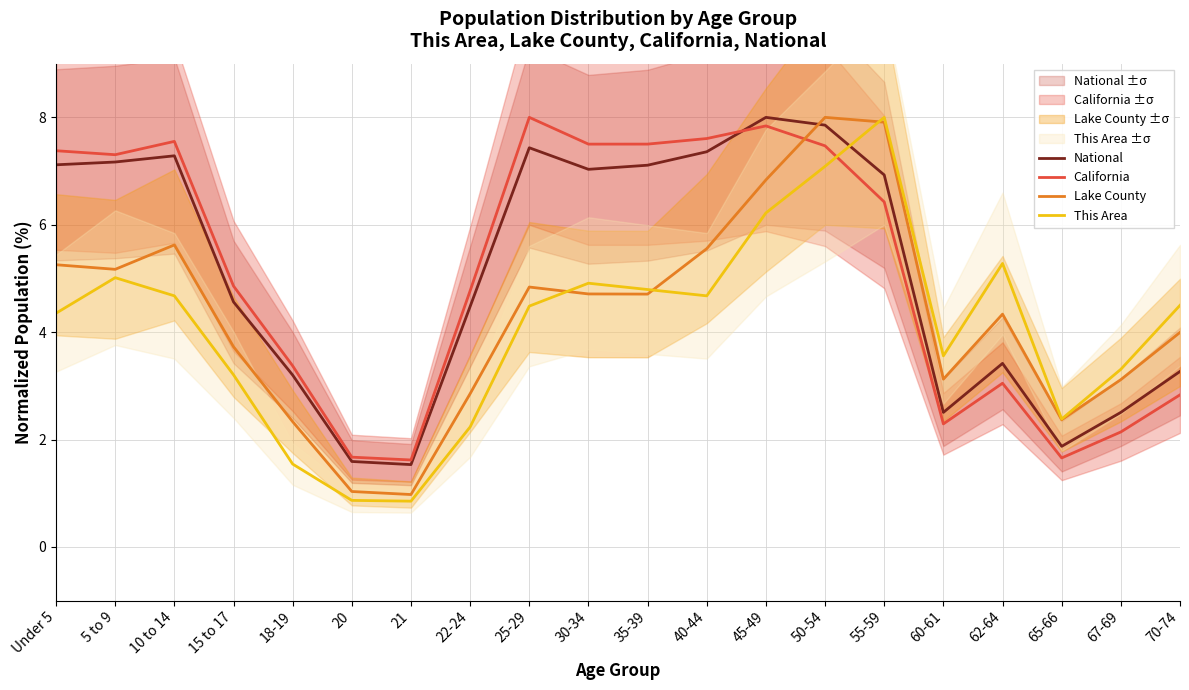

Rank the categories by National value from highest to lowest.

45-49, 50-54, 25-29, 40-44, 10 to 14, 5 to 9, Under 5, 35-39, 30-34, 55-59, 15 to 17, 22-24, 62-64, 70-74, 18-19, 67-69, 60-61, 65-66, 20, 21